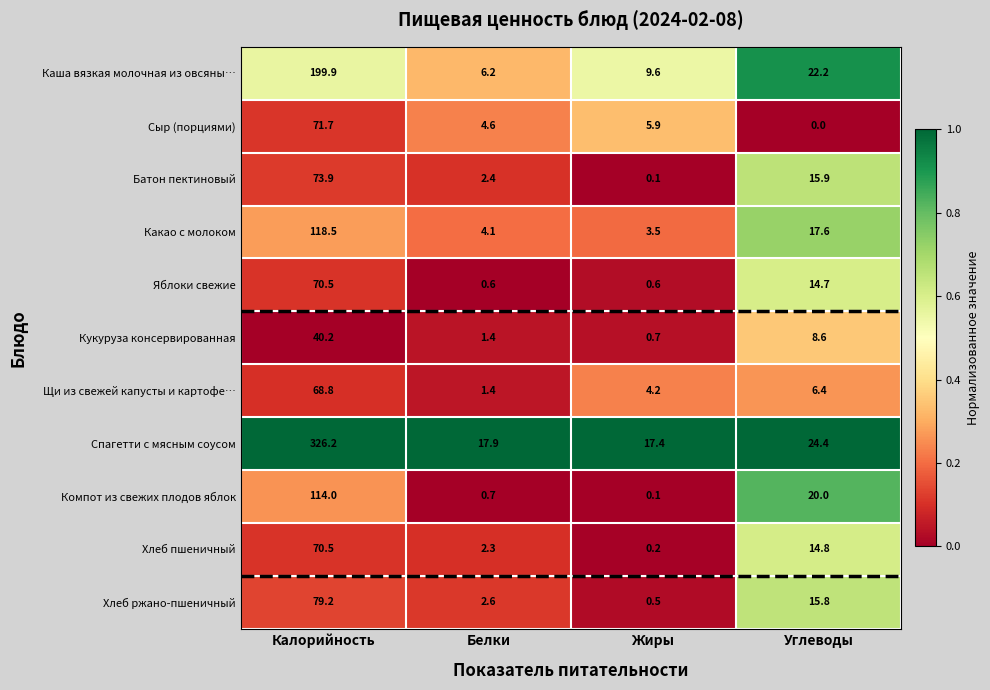

What is the spread (max minus min) of values at Калорийность?

286.0